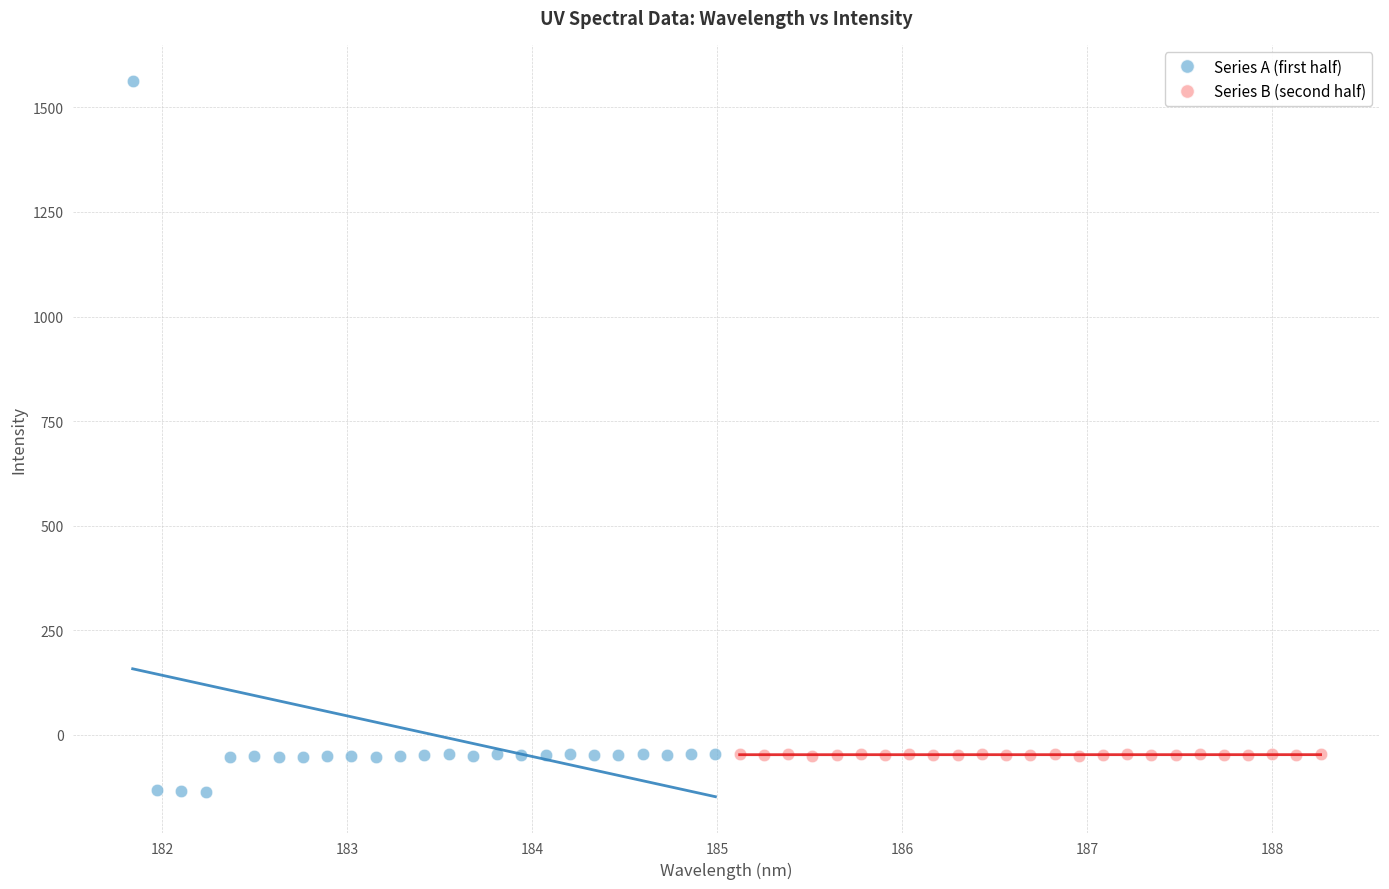

Which series reaches the minimum Y coordinate?

Series A (first half)